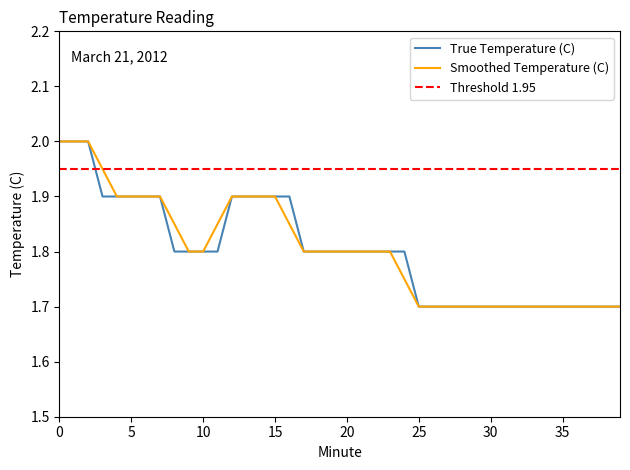

Is it true that True Temperature (C) equals 0.6 at 20?

False